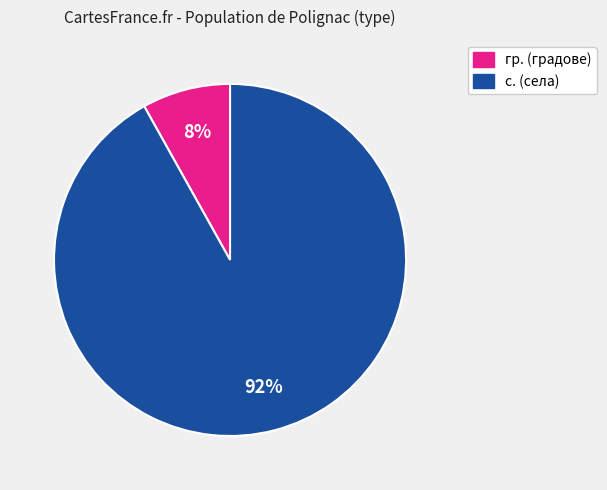

To the nearest percent, what is the average slice percentage?

50%